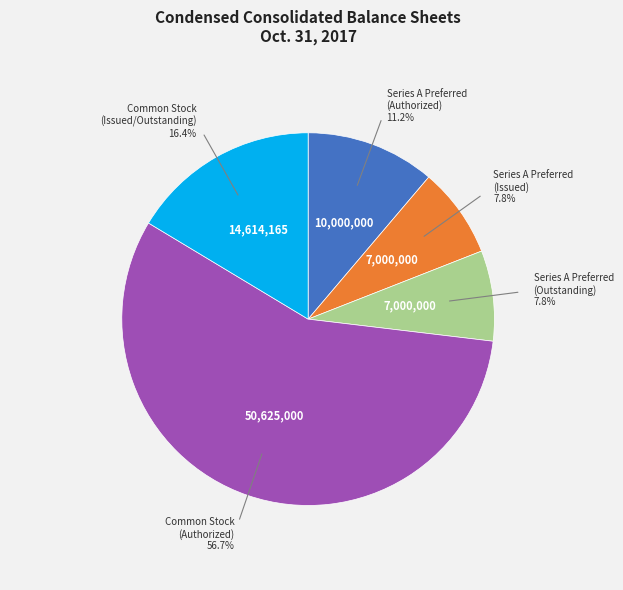

Does any single category account for the majority?

Yes